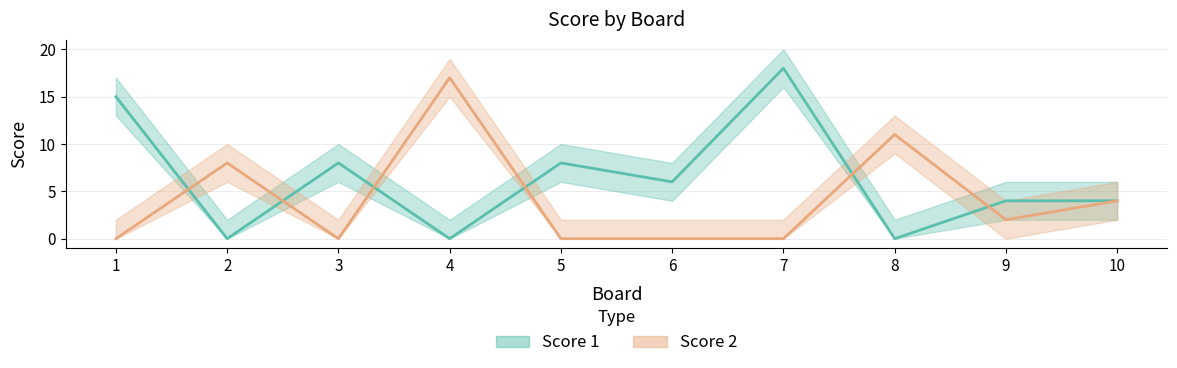

Which has a higher value, 10 or 4?

10